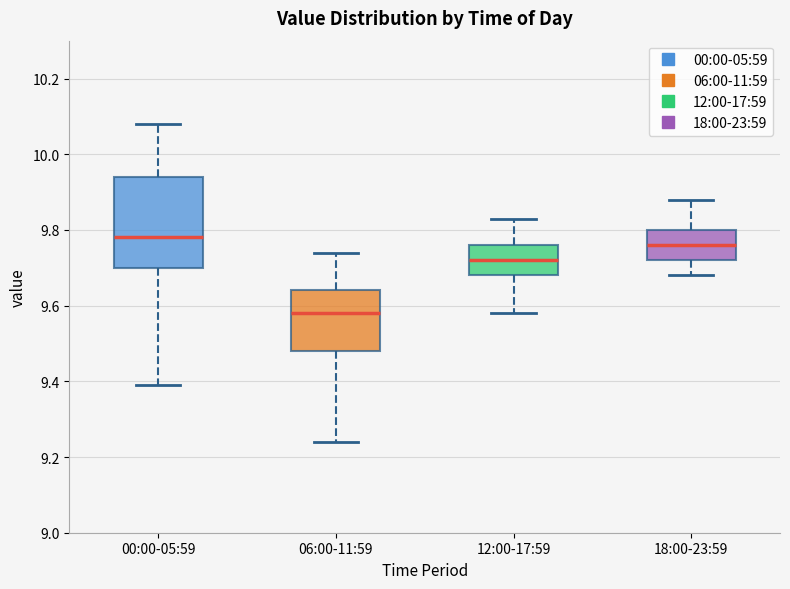

Comparing the boxes themselves (not the whiskers), which one is the tallest?

00:00-05:59